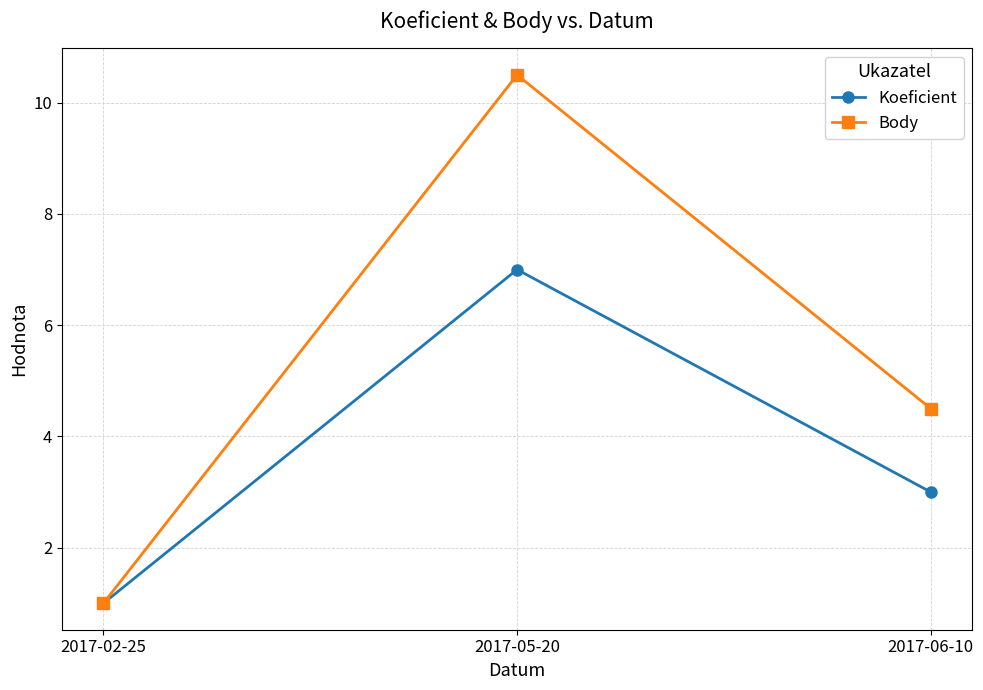

Which series has the largest total across all categories?

Body